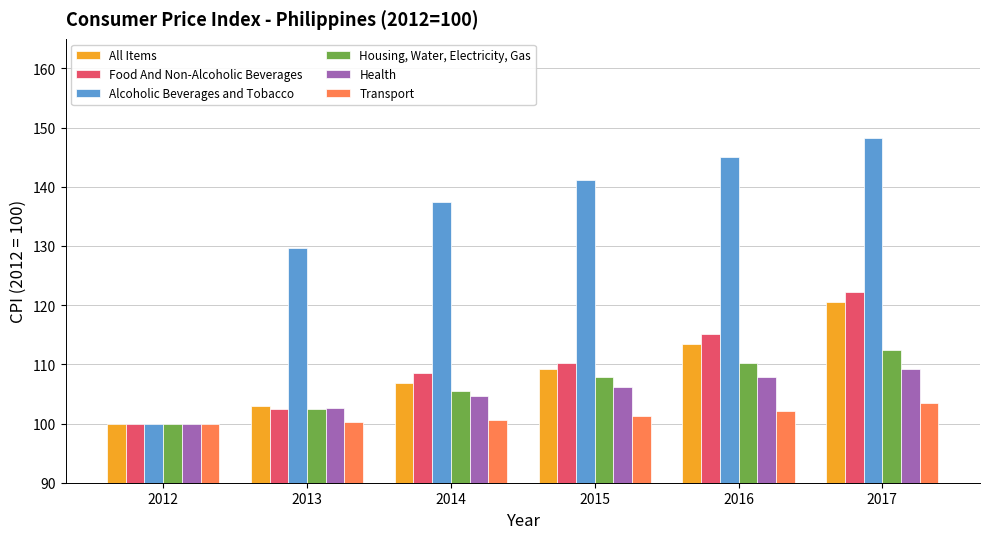

List the series in order of their peak value, highest first.

Alcoholic Beverages and Tobacco, Food And Non-Alcoholic Beverages, All Items, Housing, Water, Electricity, Gas, Health, Transport